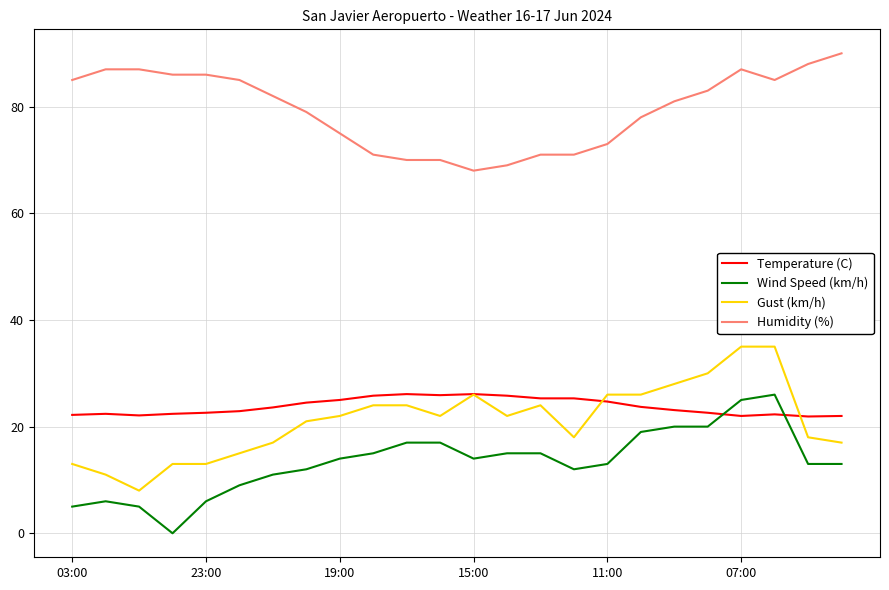

True or false: Wind Speed (km/h) and Gust (km/h) cross at least once.

False